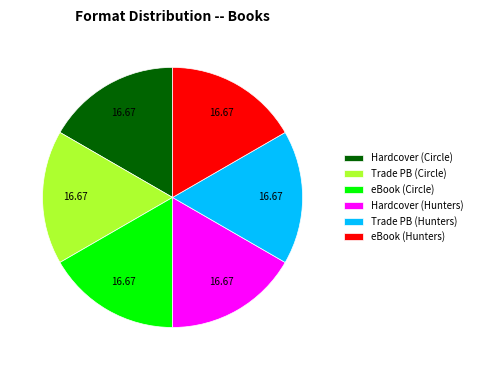

Do Hardcover (Circle) and eBook (Hunters) together represent more than half of the pie?

No